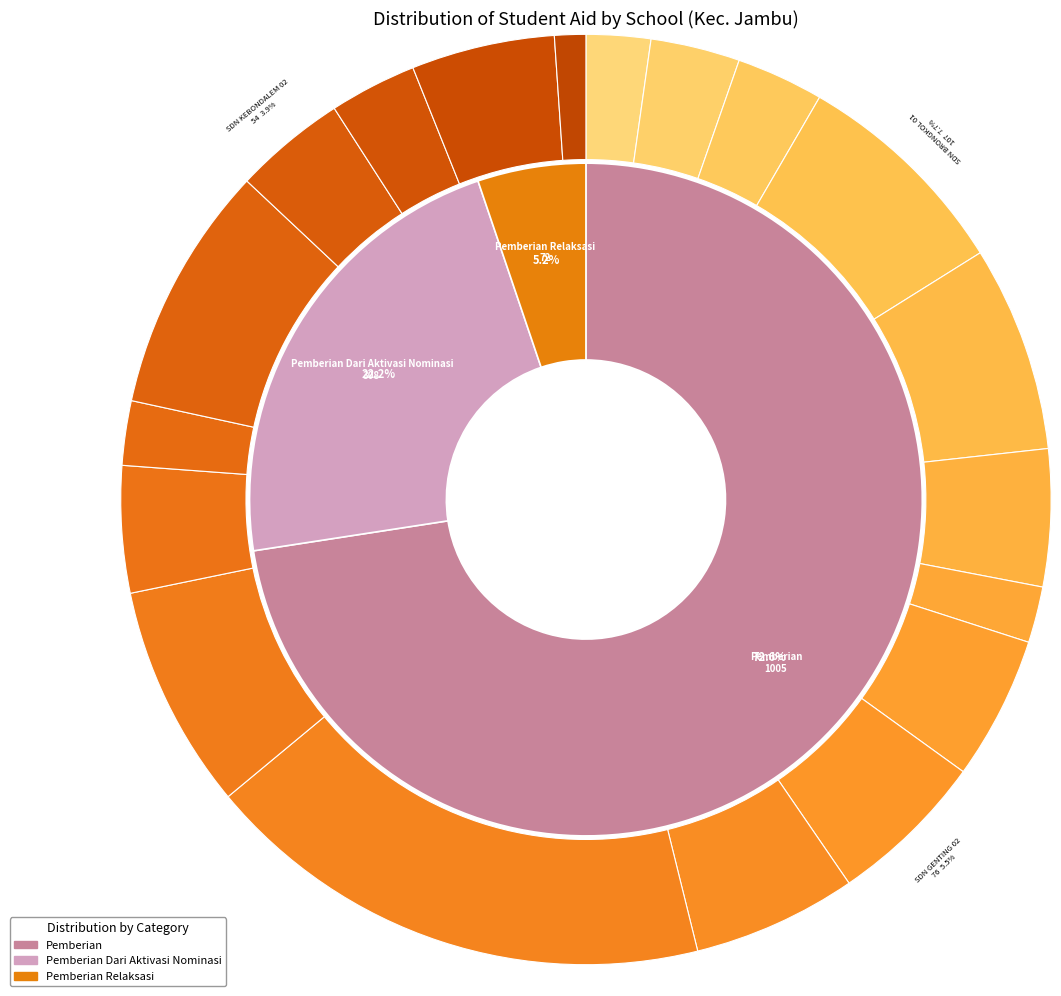

Rank the series at SD KANISIUS BEDONO from highest to lowest value.

Pemberian, Pemberian Dari Aktivasi Nominasi, Pemberian Relaksasi